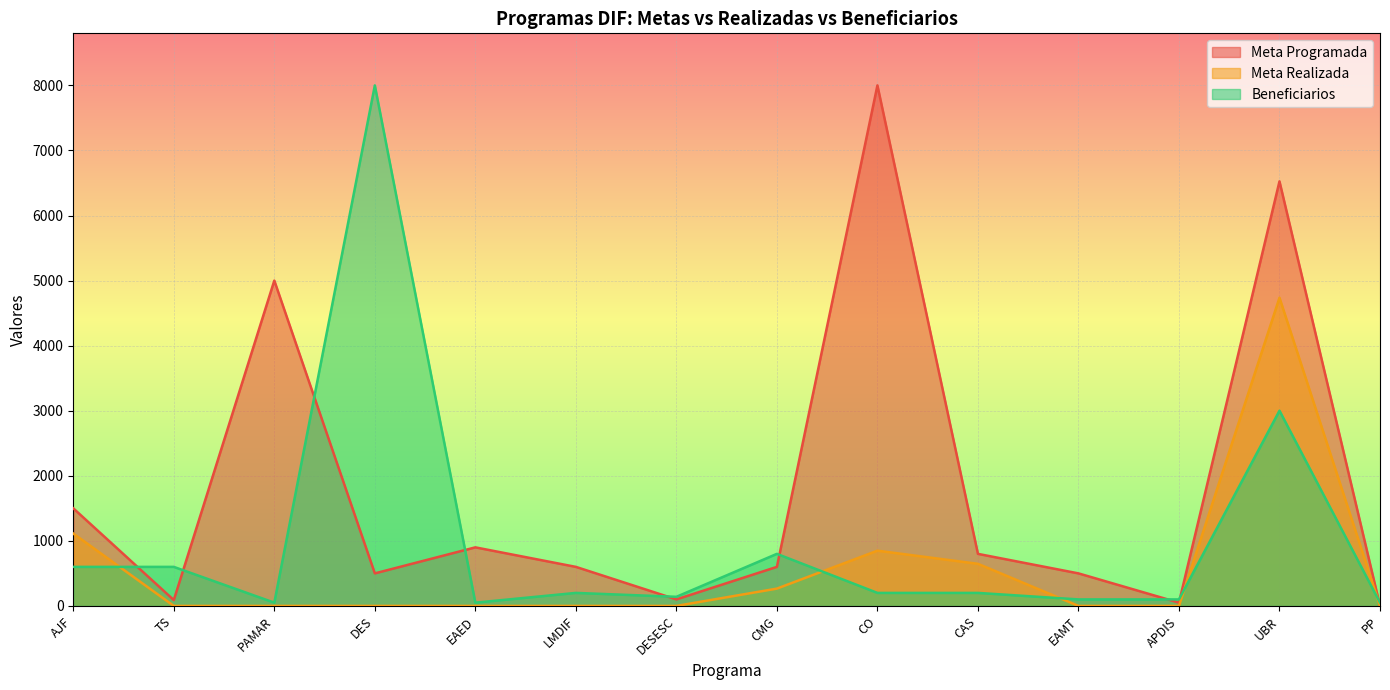

What is the sum of the Meta Programada values at PP and TS?

92